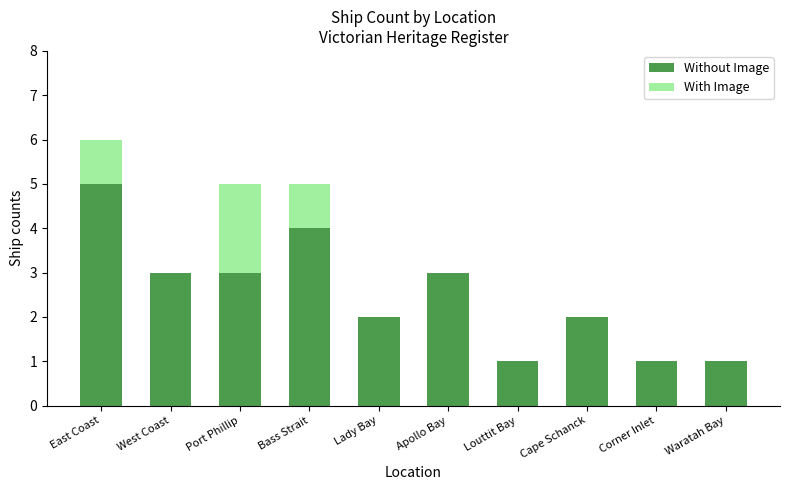

The Without Image series shows 4 at West Coast. True or false?

False